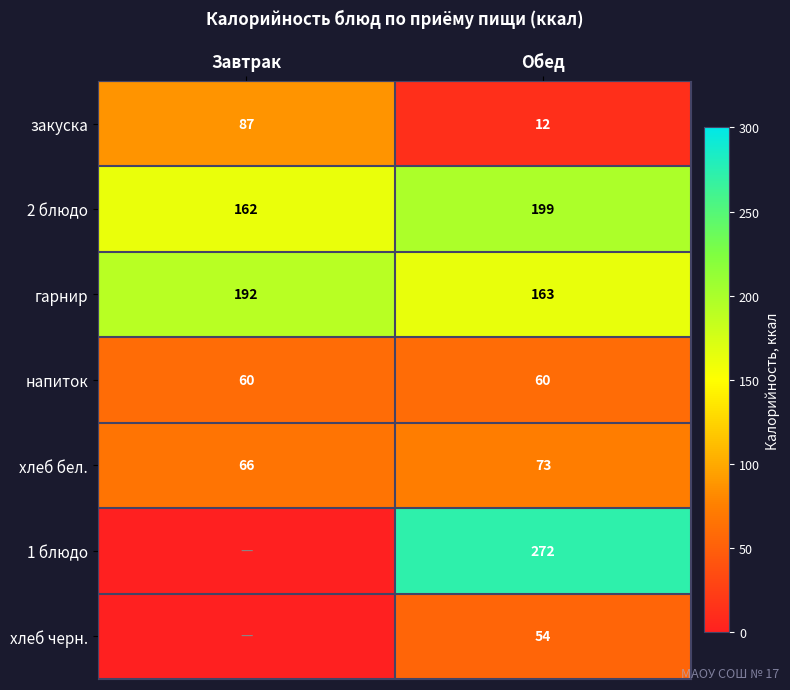

At Обед, list the series in order from largest to smallest.

1 блюдо, 2 блюдо, гарнир, хлеб бел., напиток, хлеб черн., закуска